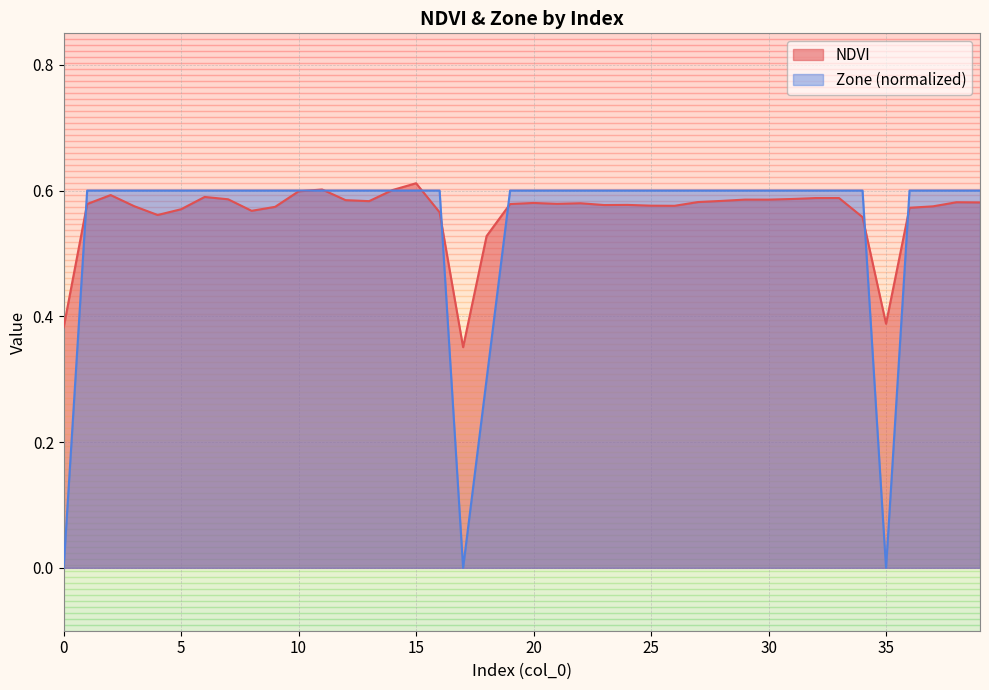

Rank the series by their average value, from lowest to highest.

Zone (normalized), NDVI